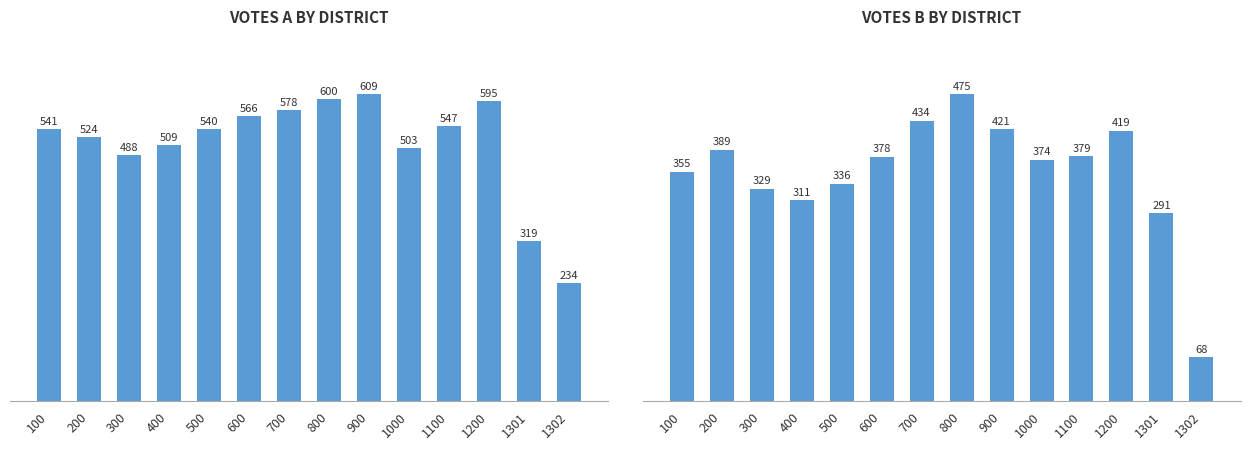

Which series changed the most between 900 and 1100?

A